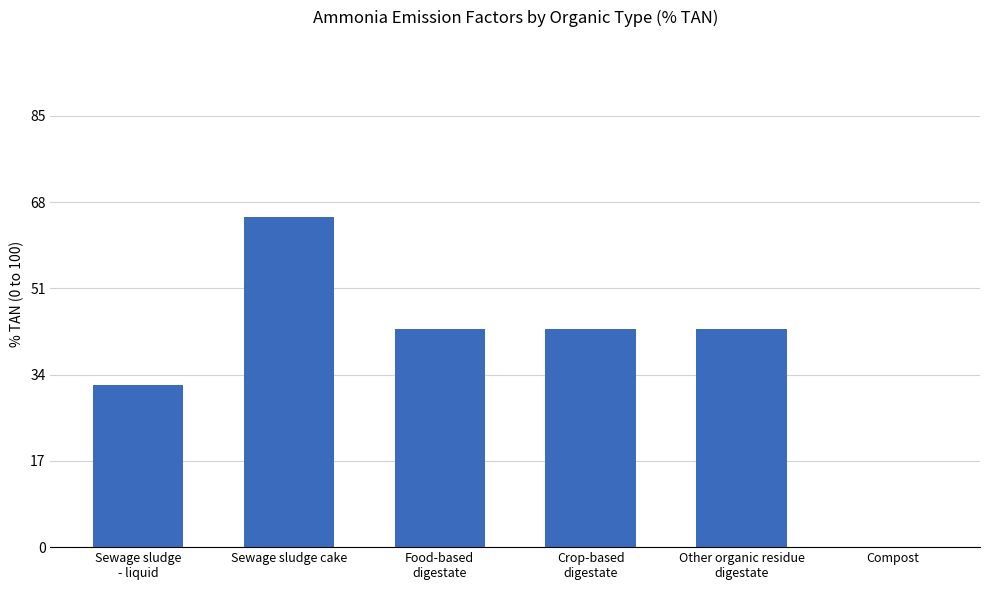

Count the number of categories in the chart.

6